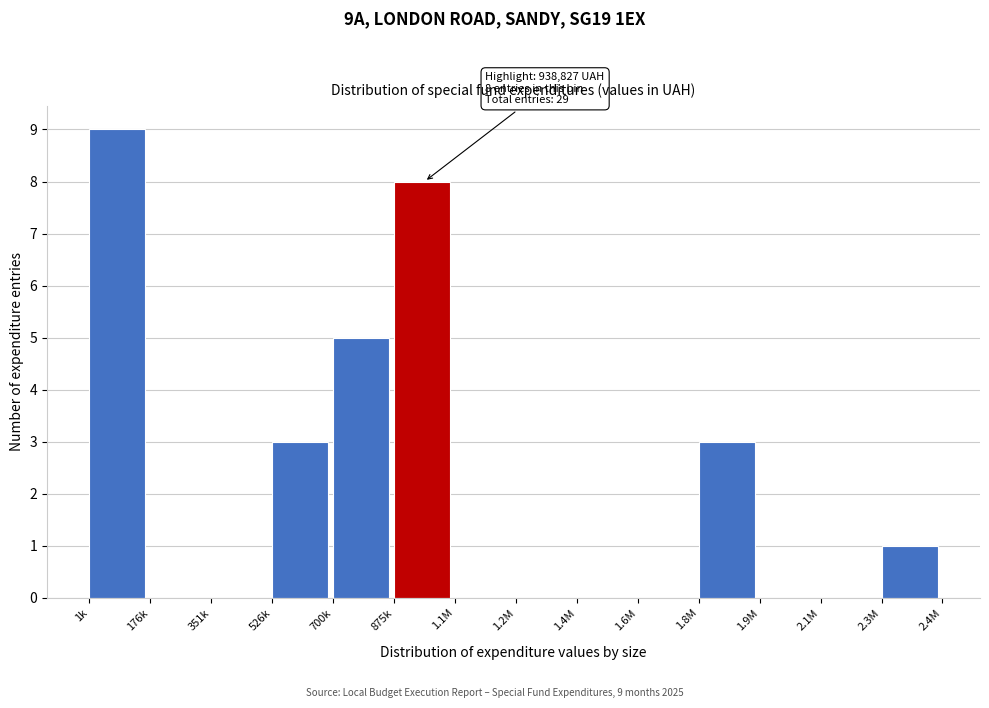

Reading left to right, transcribe all the data shown in this chart.

1k=9	176k=0	351k=0	526k=3	700k=5	875k=8	1.1M=0	1.2M=0	1.4M=0	1.6M=0	1.8M=3	1.9M=0	2.1M=0	2.3M=1